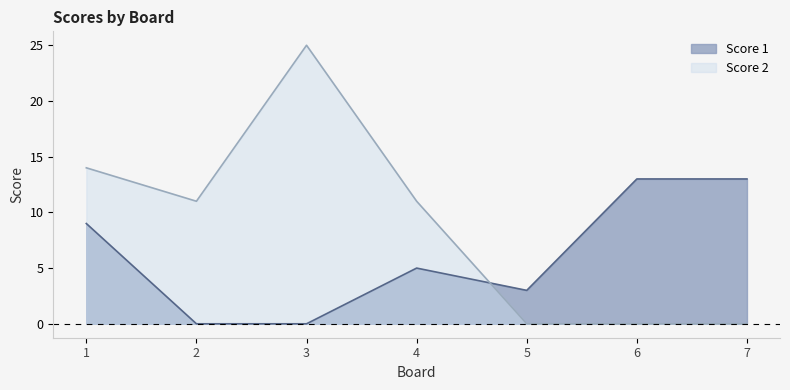

What are all the series names shown in the legend?

Score 1, Score 2